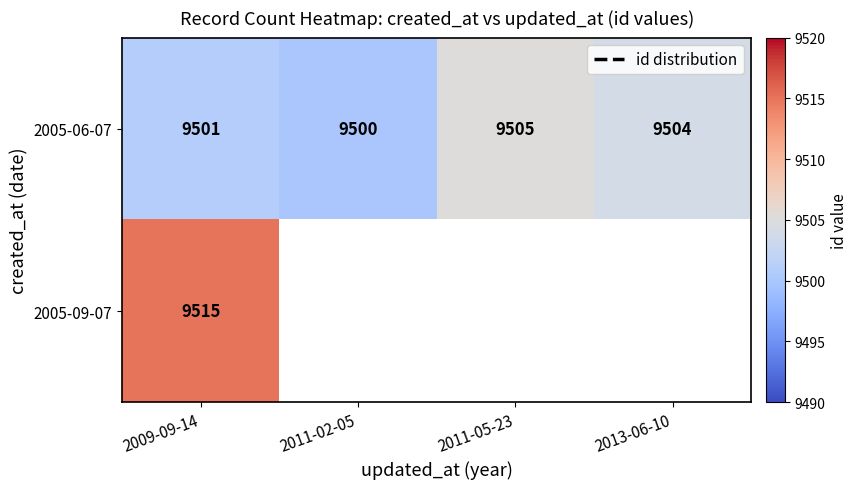

What is the lowest value of the 2005-06-07 series?

9500